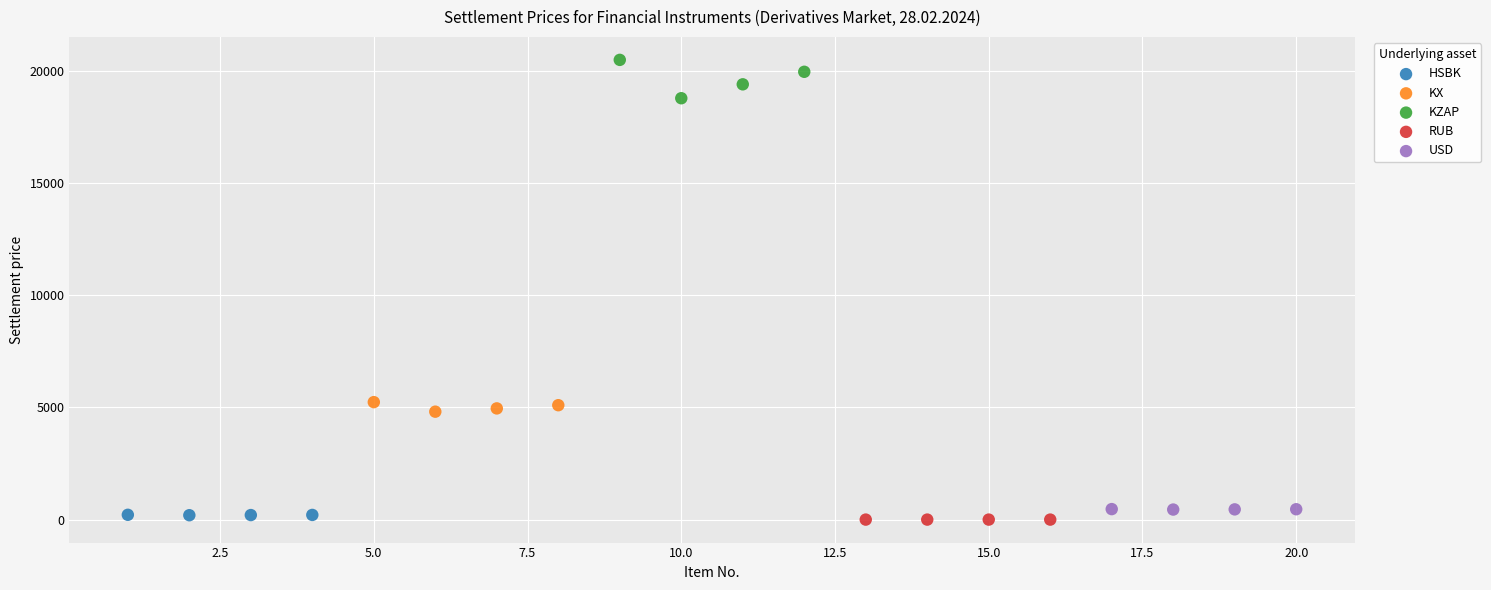

Which series contains the highest Y value?

KZAP